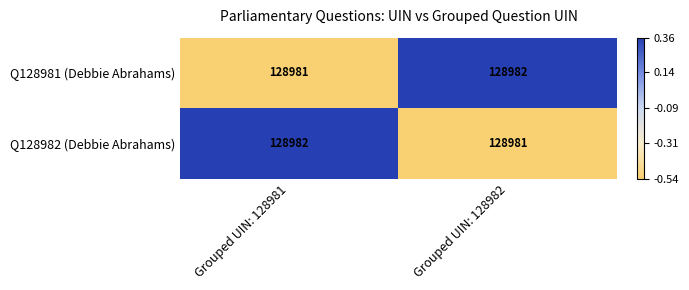

Reading left to right, list all the values displayed in this chart.

Q128981 (Debbie Abrahams): 128981	128982
Q128982 (Debbie Abrahams): 128982	128981